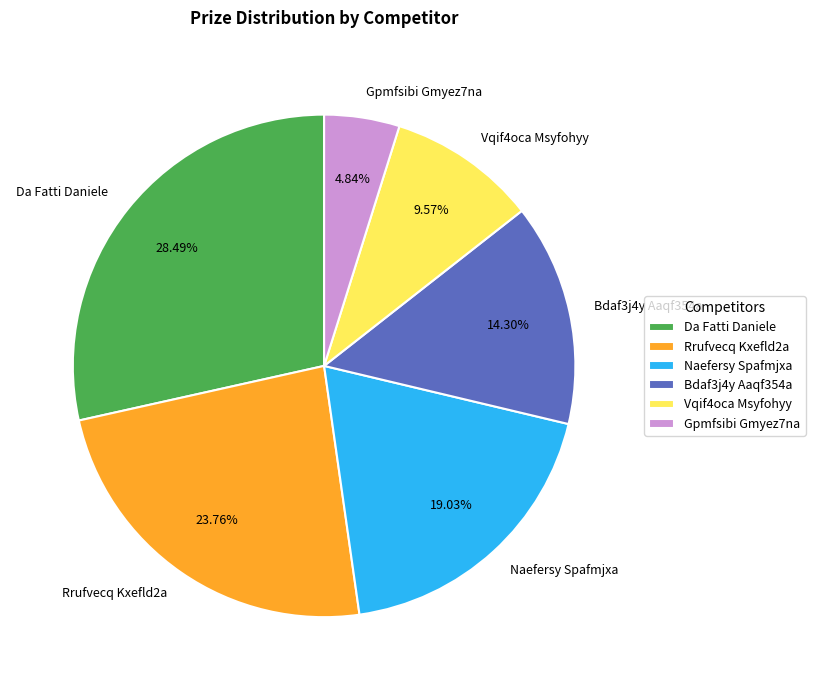

Approximately how many times larger is the value at Da Fatti Daniele compared to Bdaf3j4y Aaqf354a?

2.0